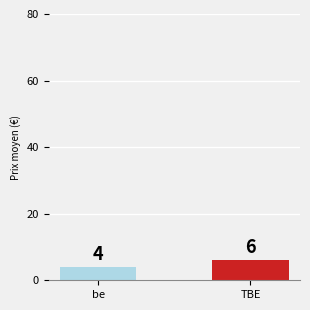

Reading left to right, transcribe all the data shown in this chart.

be=4	TBE=6